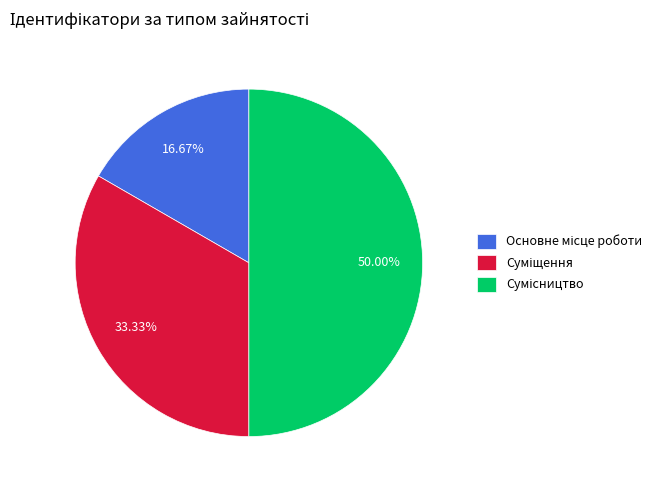

To the nearest percent, what is the average slice percentage?

33%